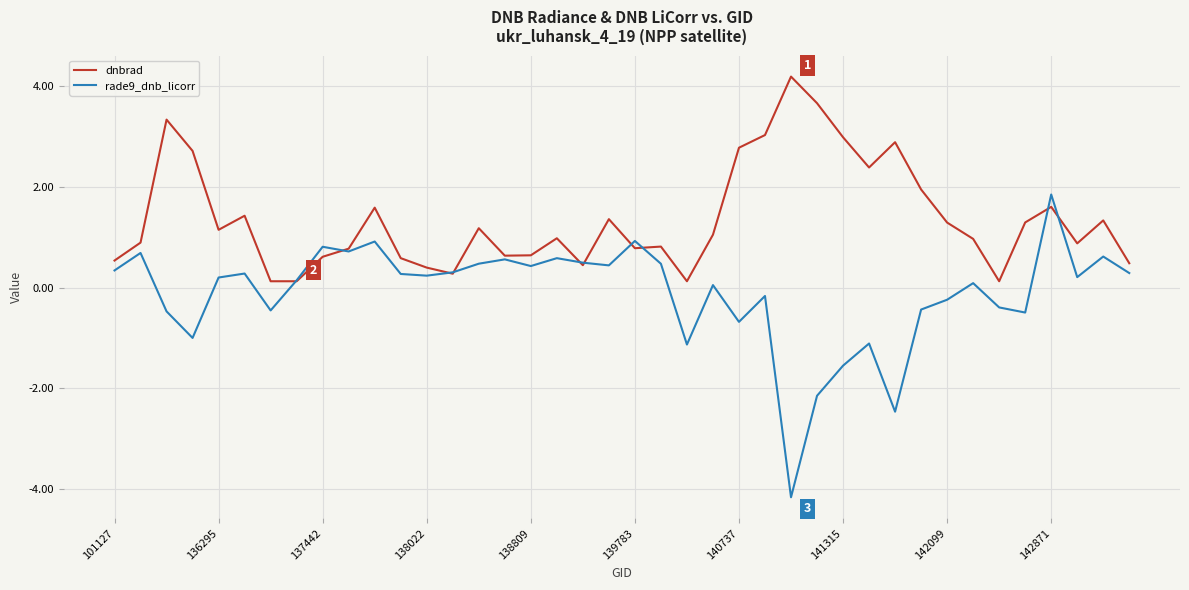

How many values in the rade9_dnb_licorr series exceed 0?

25